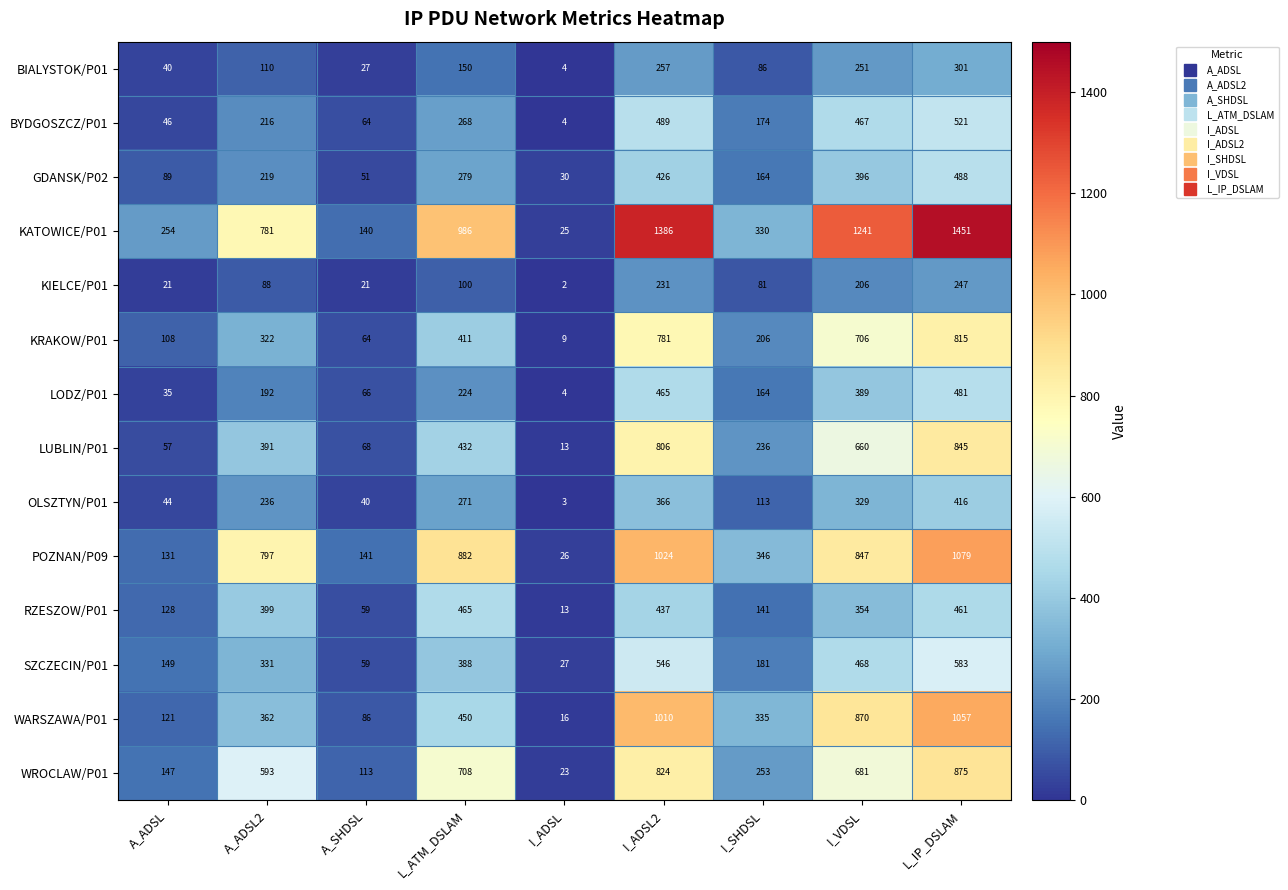

What is the maximum value for GDANSK/P02?

488